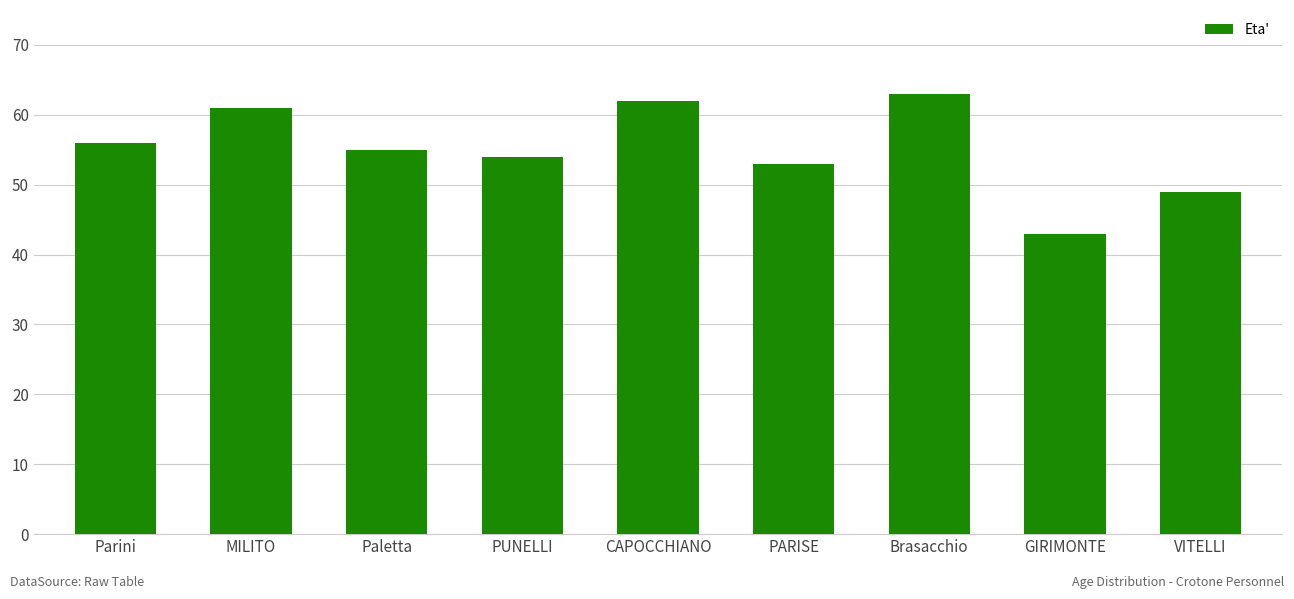

What is the change in value from GIRIMONTE to VITELLI?

+6